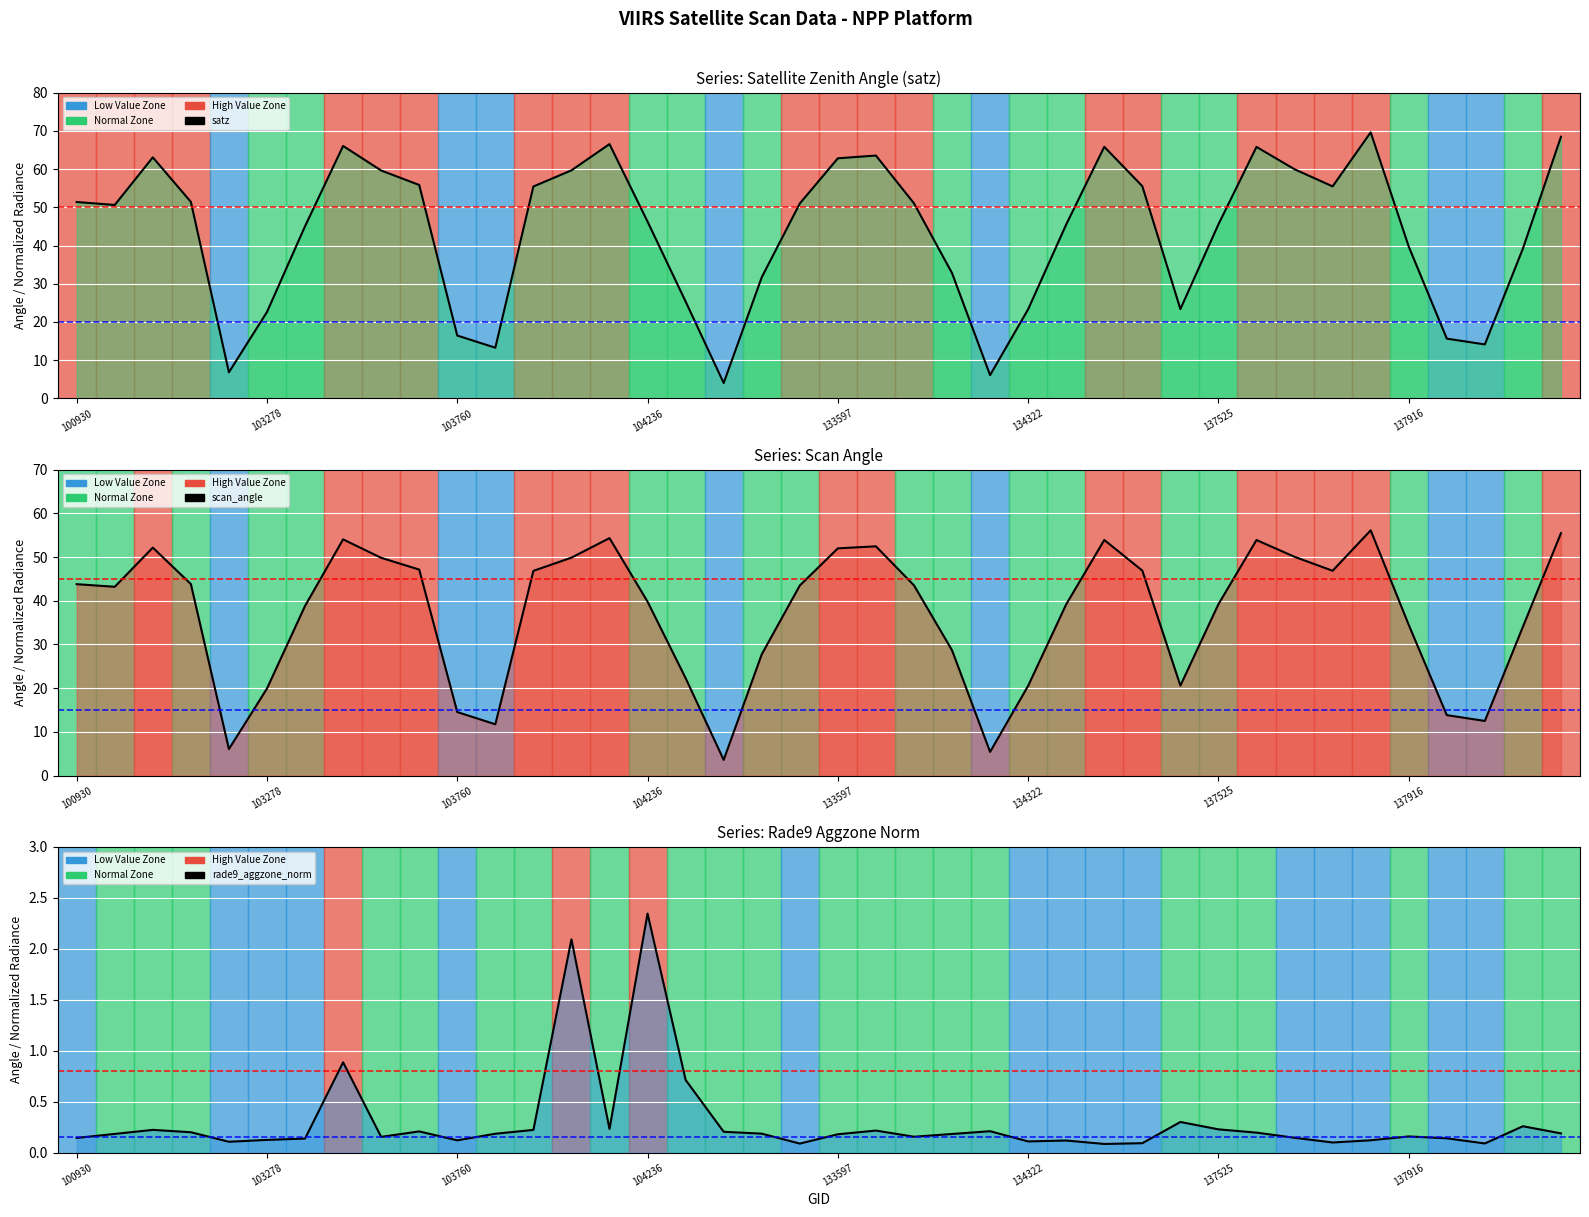

True or false: scan_angle line and satz line intersect in this chart.

False